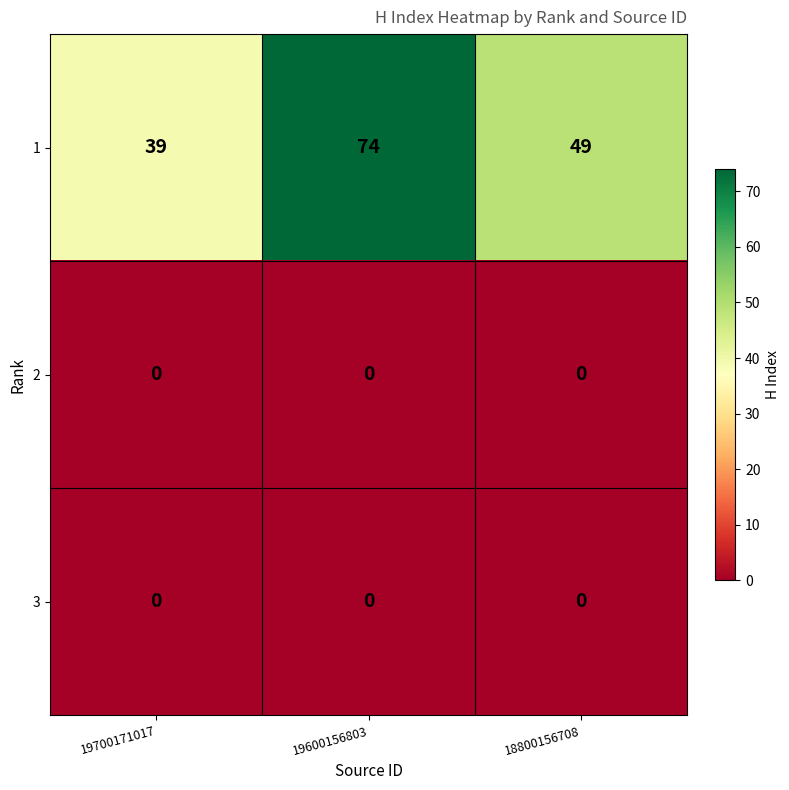

Rank the categories by 1 value from highest to lowest.

19600156803, 18800156708, 19700171017